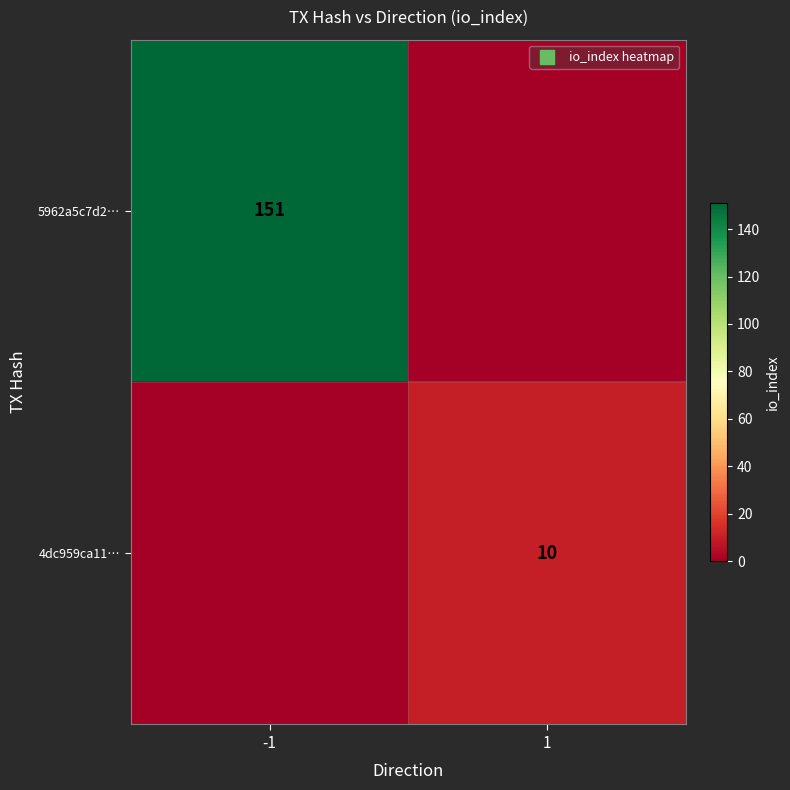

Rank the series by their average value, from lowest to highest.

4dc959ca11…, 5962a5c7d2…